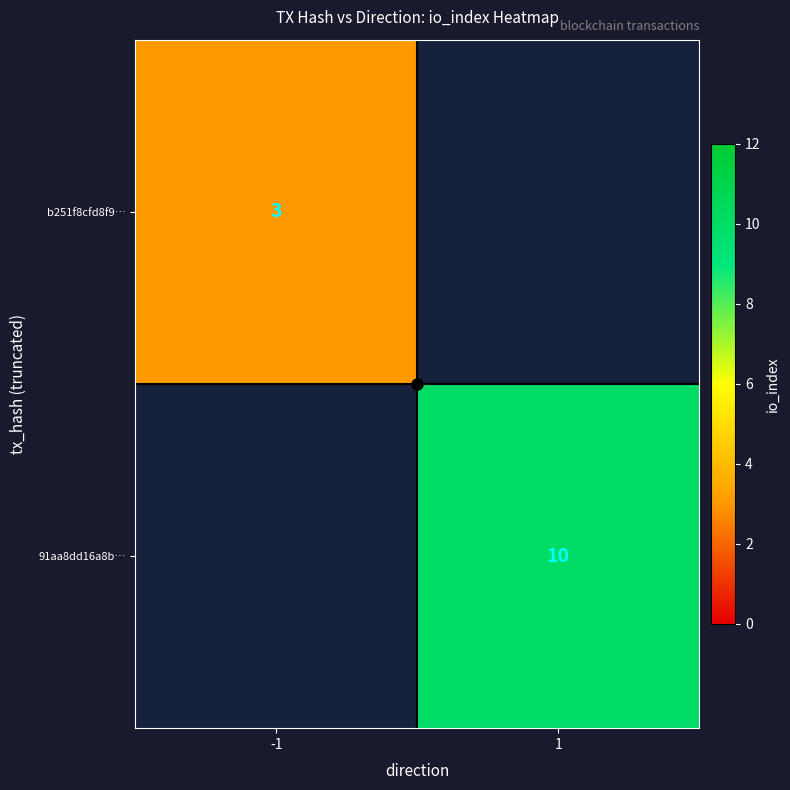

How many series are shown in this chart?

2